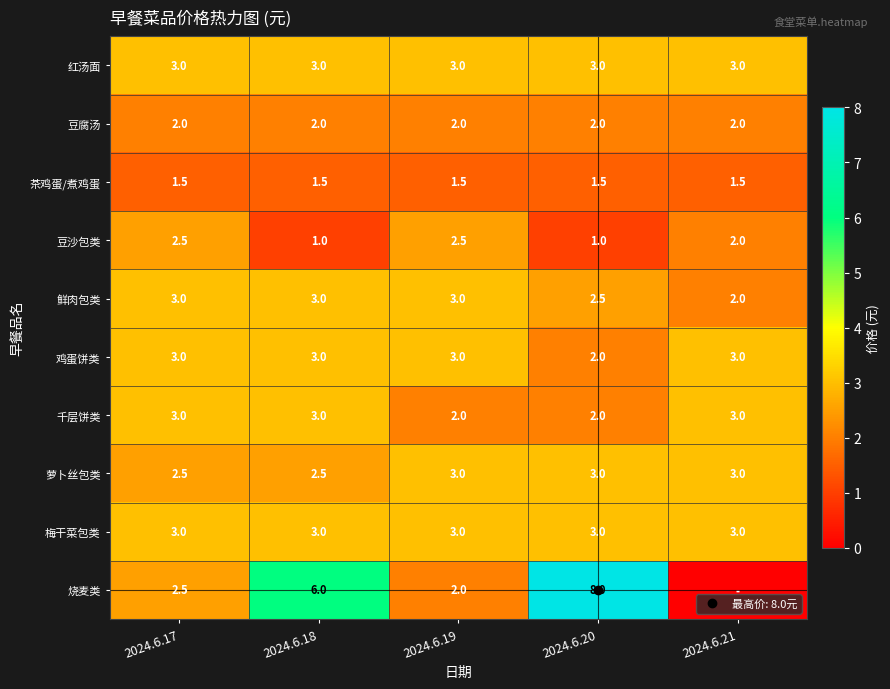

True or false: 豆腐汤 has a value of 0.4 at 2024.6.21.

False